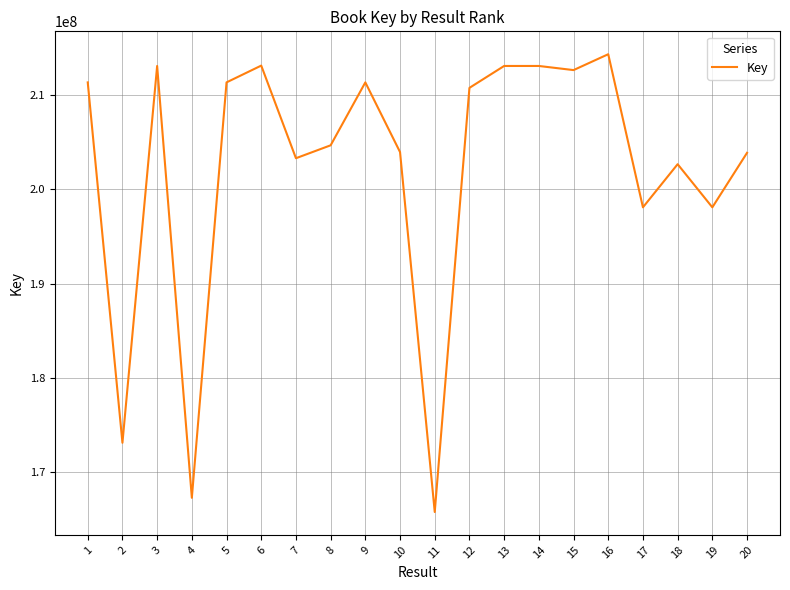

Where is the data nearest to the value 190058540?

19